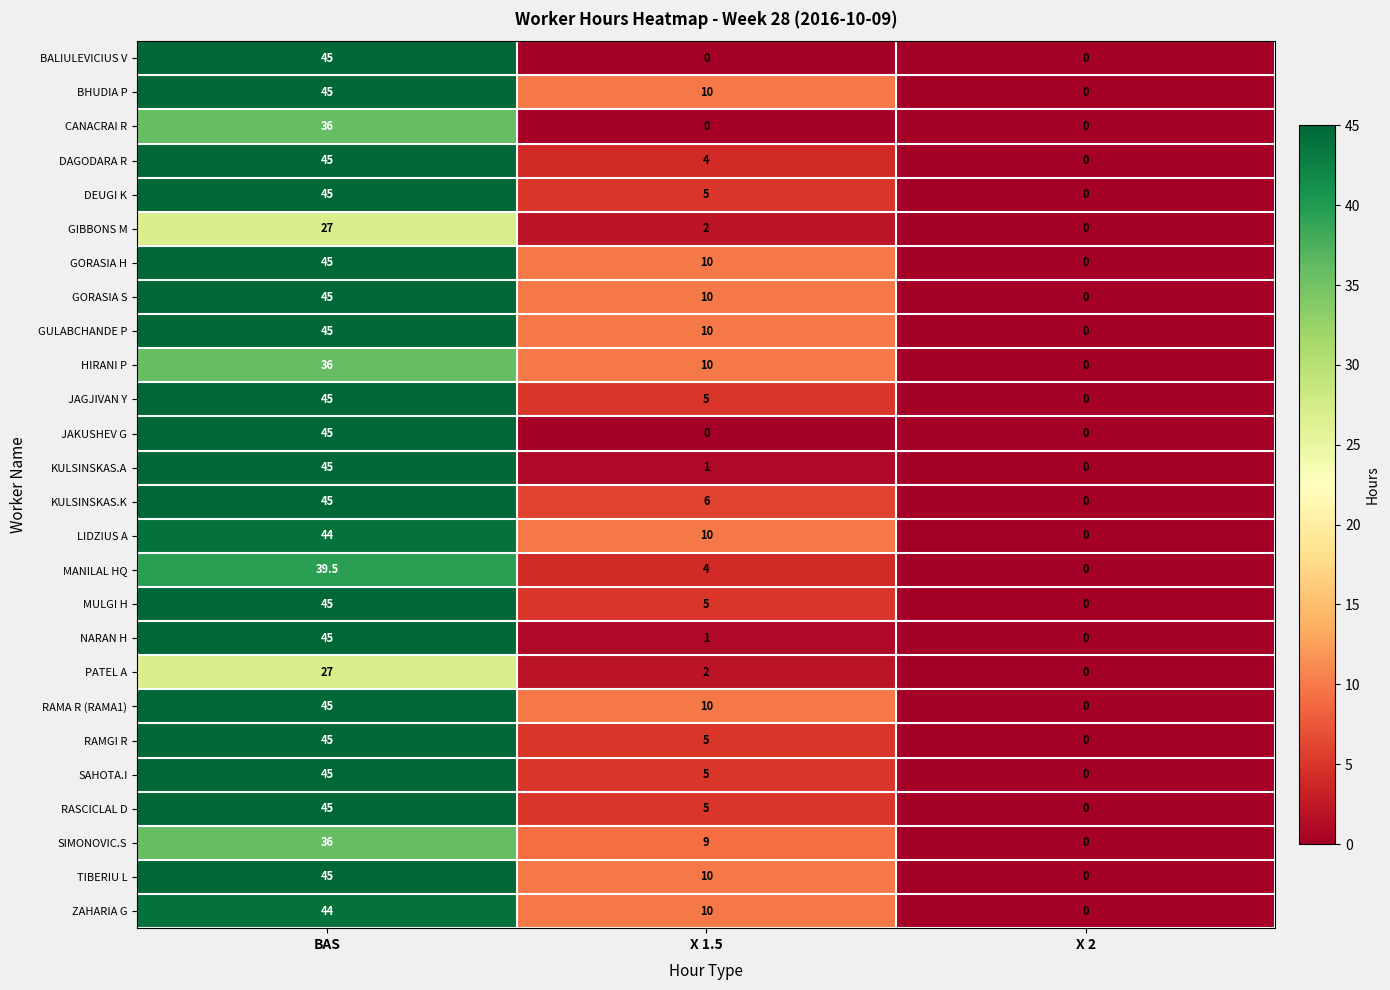

What is the highest value of the SAHOTA.I series?

45.0